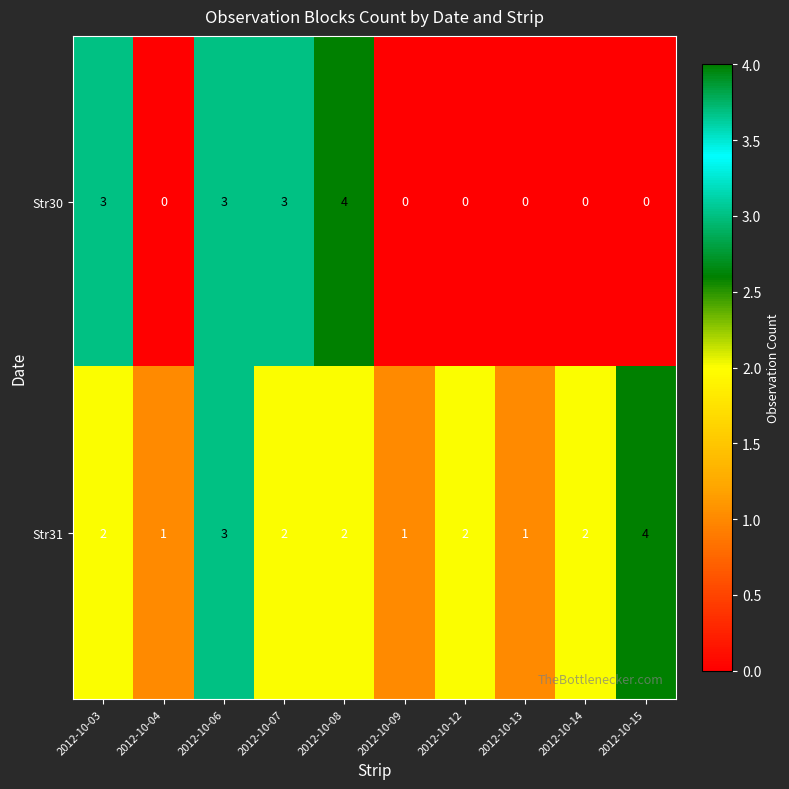

How many categories are shown in the chart?

10